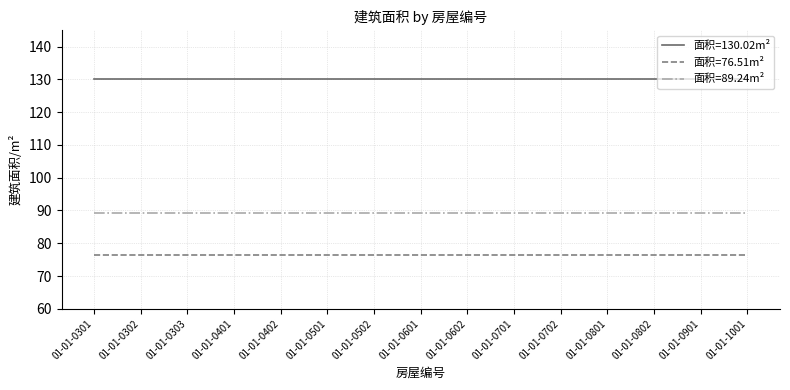

True or false: 面积=130.02m² and 面积=76.51m² cross at least once.

False